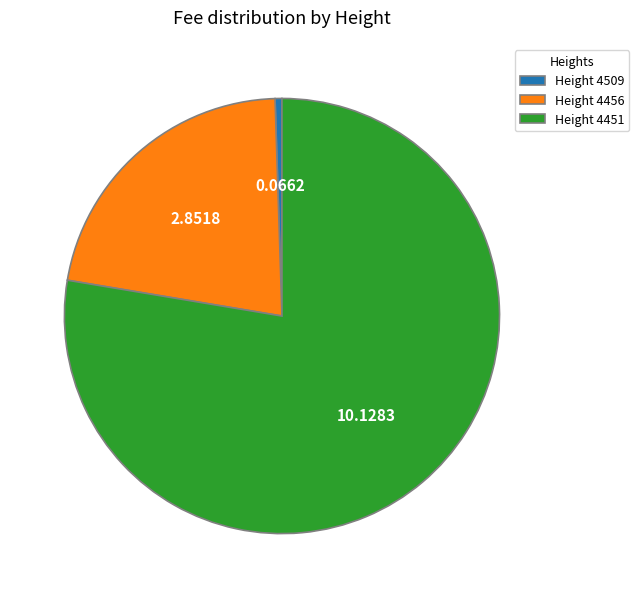

Rank the categories by value from lowest to highest.

Height 4509, Height 4456, Height 4451